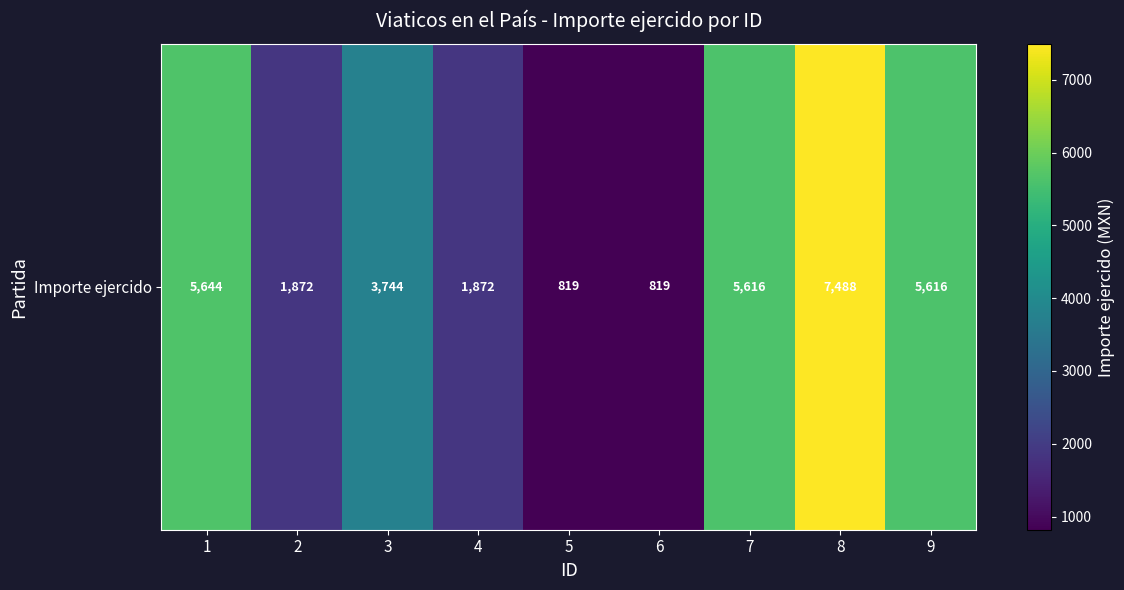

Which label corresponds to the smallest value in the chart?

5